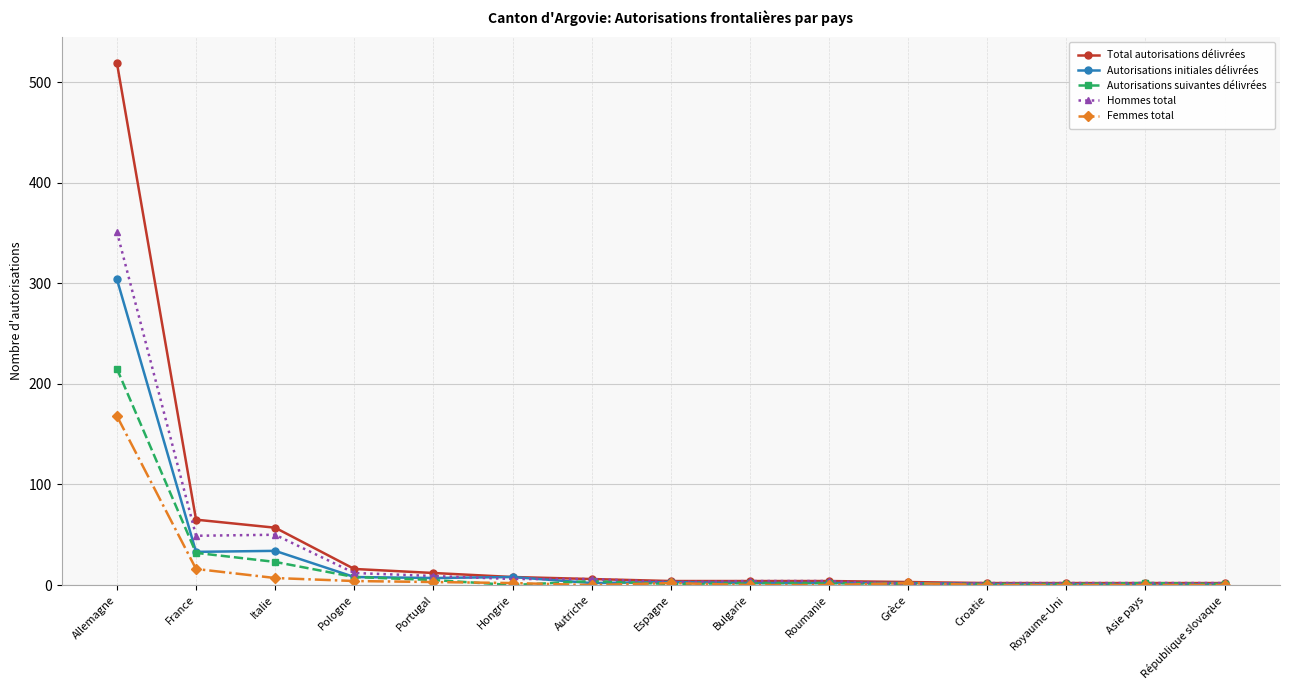

At how many categories does at least one series exceed 357?

1